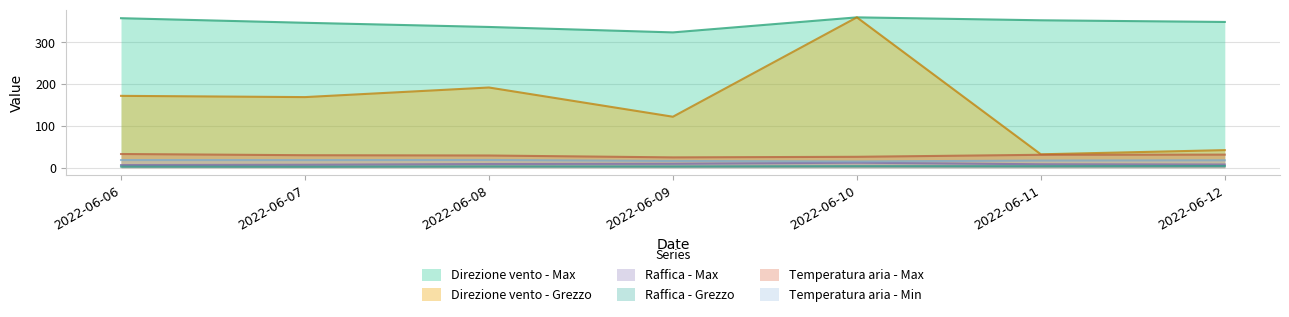

What is the value of the Temperatura aria - Min point at the 6th from the left?

17.0